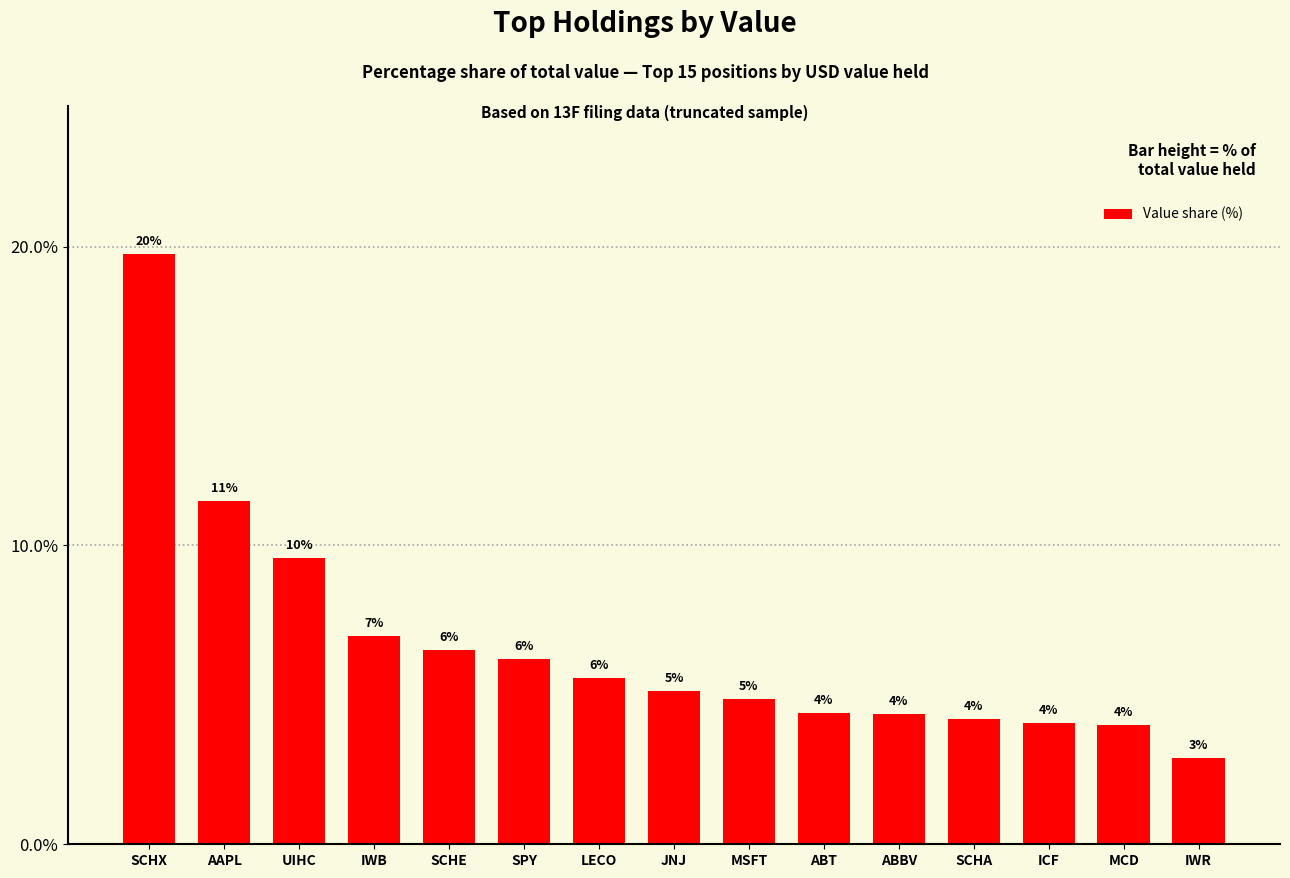

Rank the categories by value from lowest to highest.

IWR, MCD, ICF, SCHA, ABBV, ABT, MSFT, JNJ, LECO, SPY, SCHE, IWB, UIHC, AAPL, SCHX